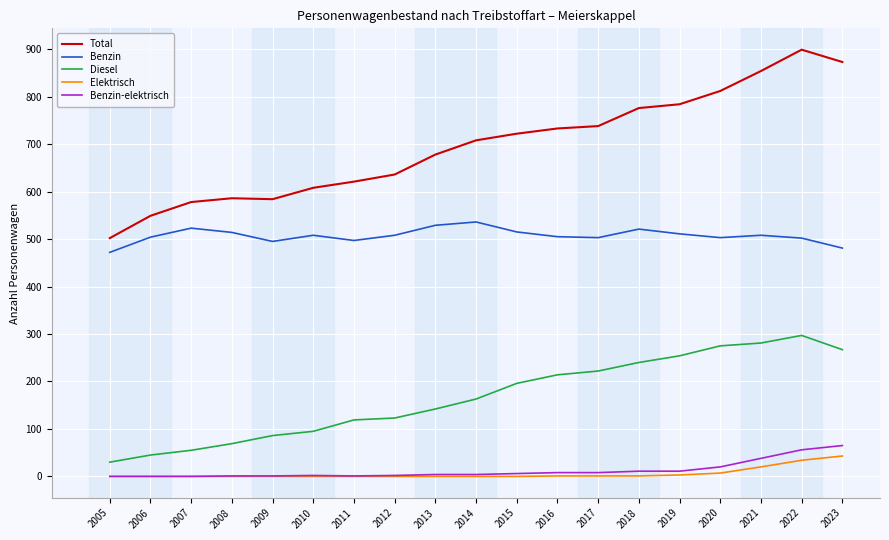

Which category has the highest value in the Total series?

2022